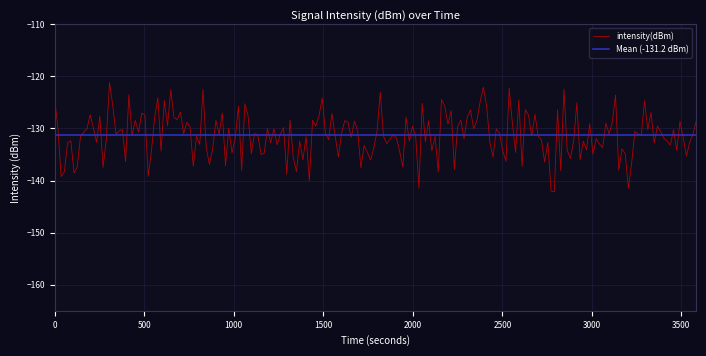

What is the minimum value for intensity(dBm)?

-142.2